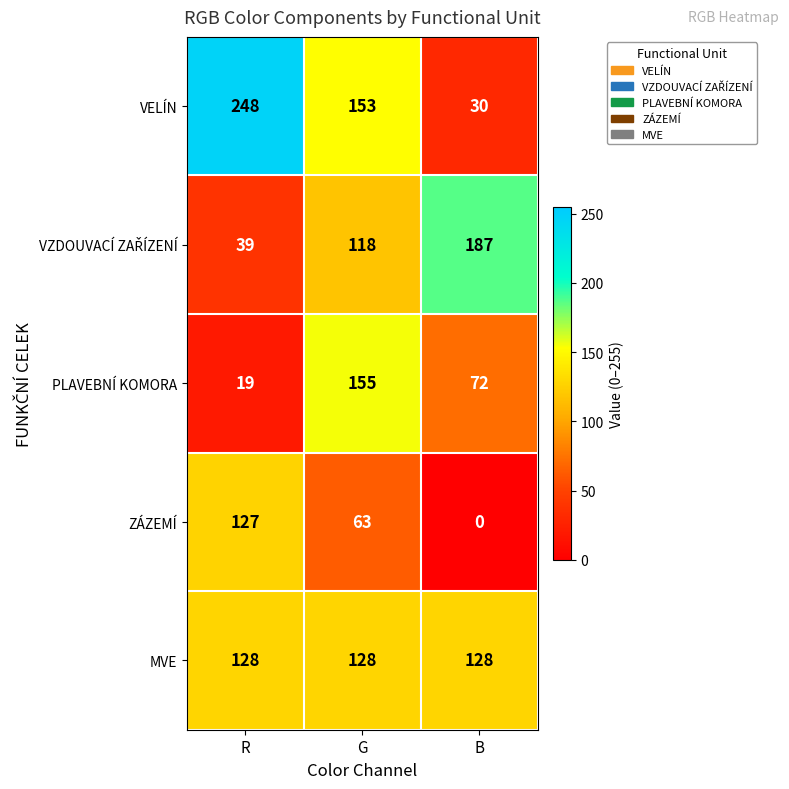

What is the sum of all VELÍN values?

431